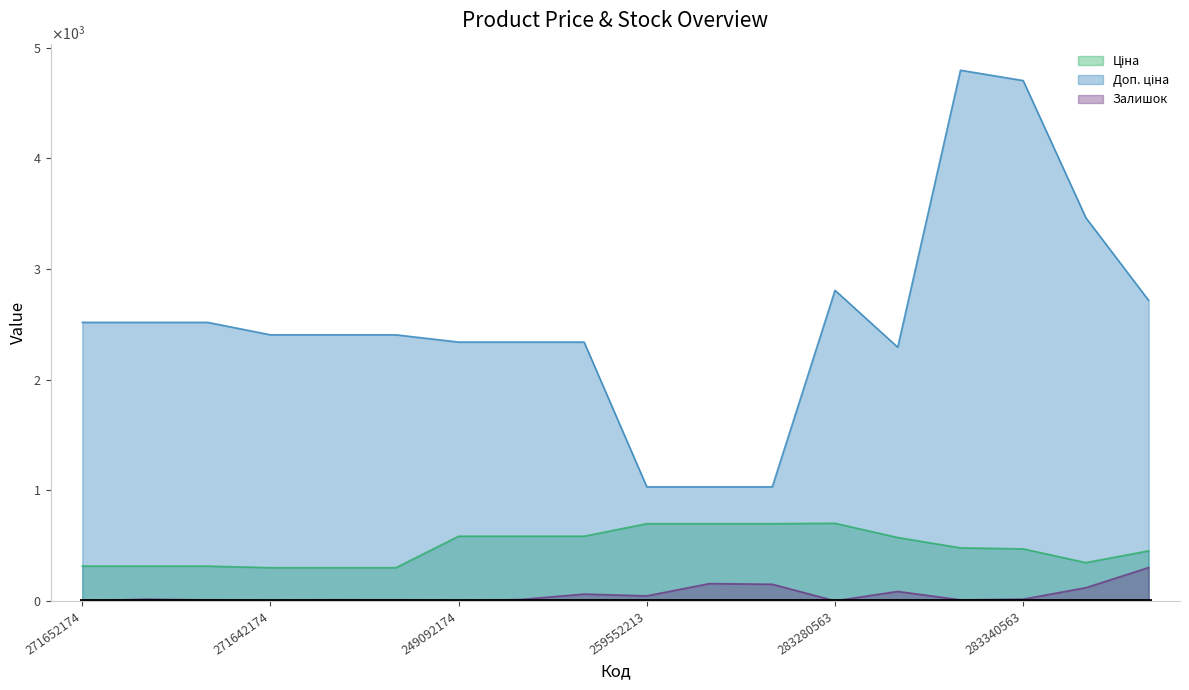

Reading right to left, transcribe all the data shown in this chart.

Ціна: 452.7	346.3	470.3	479.6	573.2	701.9	698.3	698.3	698.3	584.9	584.9	584.9	300.6	300.6	300.6	314.7	314.7	314.7
Доп. ціна: 2716.4	3462.7	4702.8	4796.4	2292.9	2807.6	1031.4	1031.4	1031.4	2339.7	2339.7	2339.7	2405.2	2405.2	2405.2	2517.5	2517.5	2517.5
Залишок: 302.0	120.0	16.0	10.0	86.0	1.0	151.0	157.0	46.0	62.0	14.0	0.0	9.0	11.0	0.0	9.0	16.0	0.0